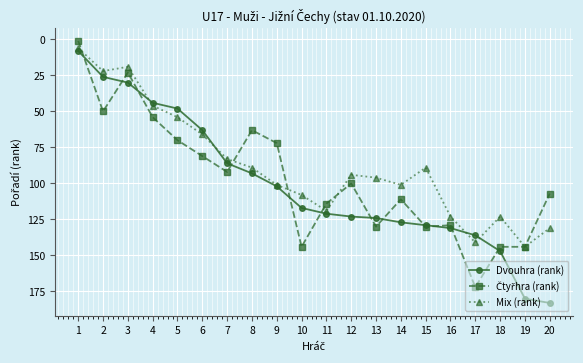

The Dvouhra (rank) series shows 98 at 19. True or false?

False